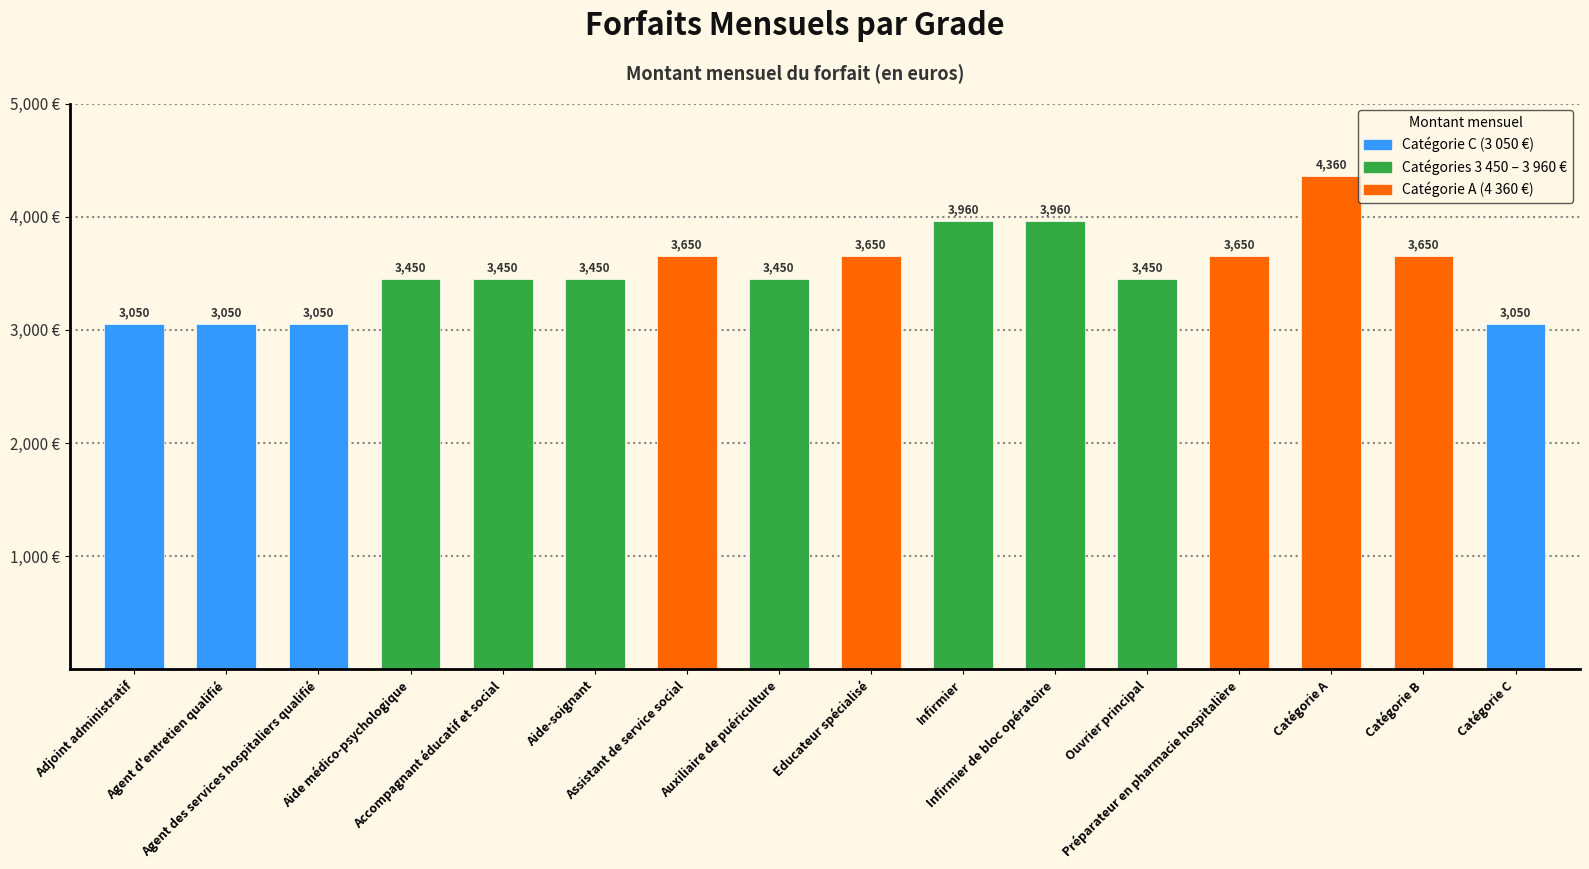

The value at Catégorie C is 1025. True or false?

False